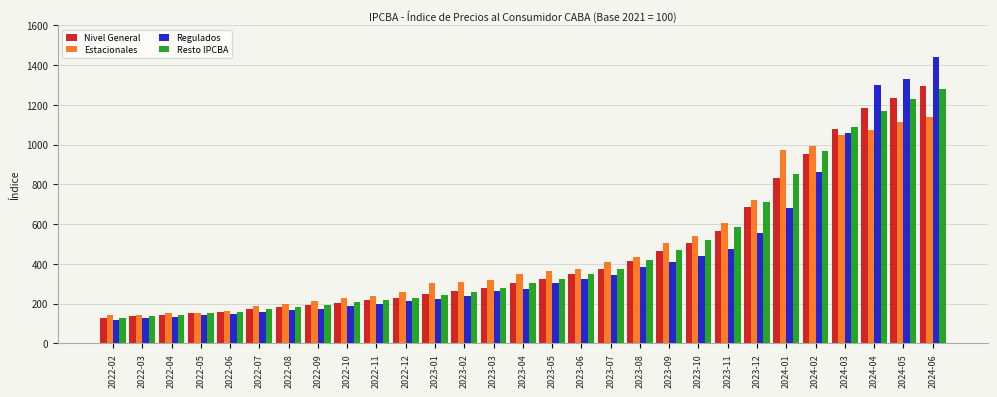

Which series changed the most between 2023-04 and 2024-02?

Resto IPCBA